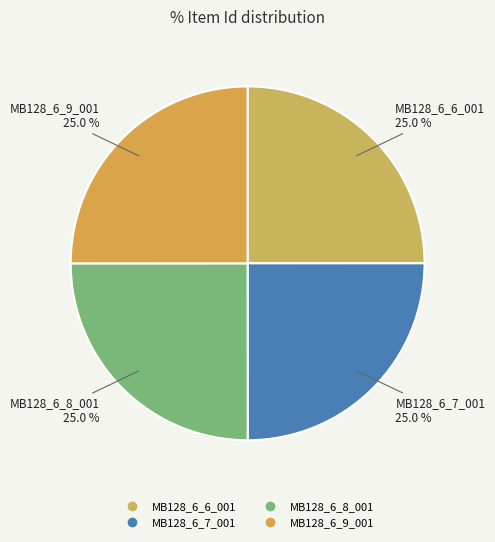

How much of the chart is everything except MB128_6_8_001?

75.0%